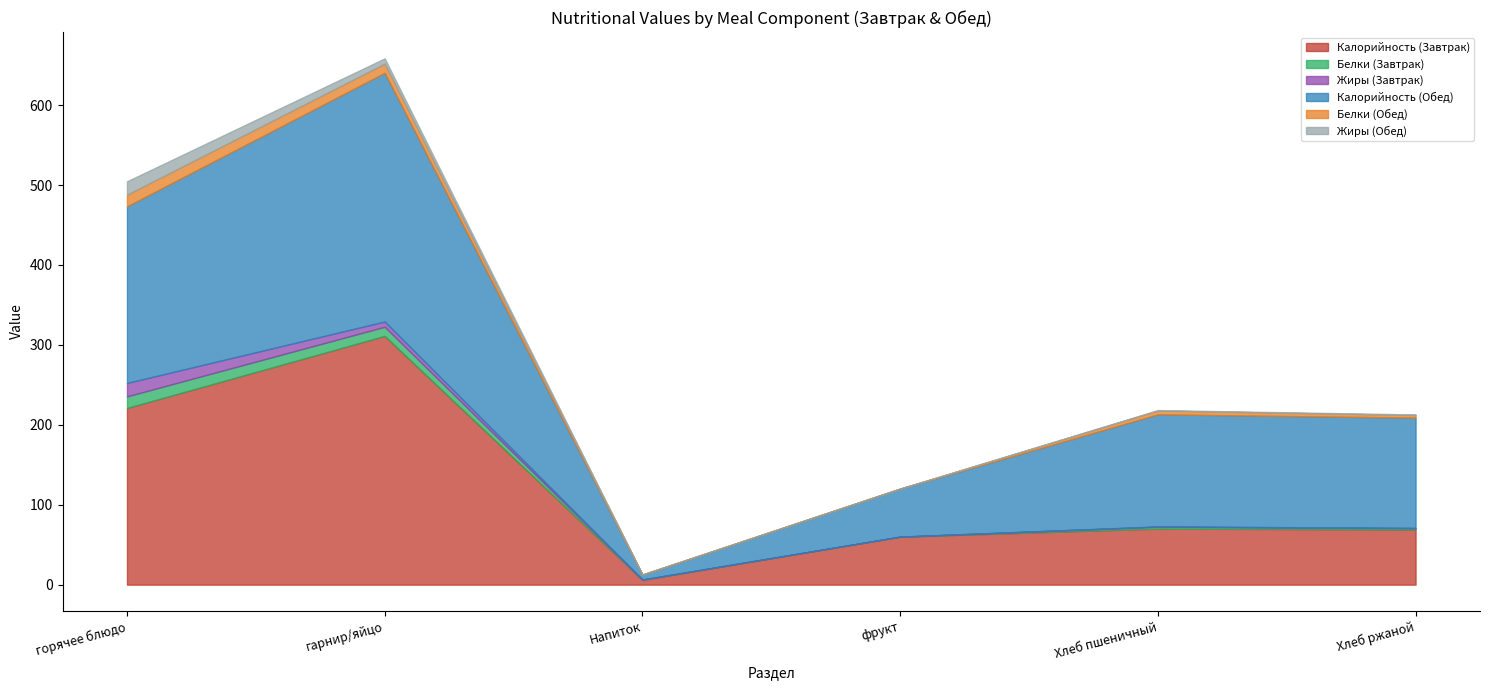

Where is Белки (Завтрак) nearest to the value 7?

гарнир/яйцо